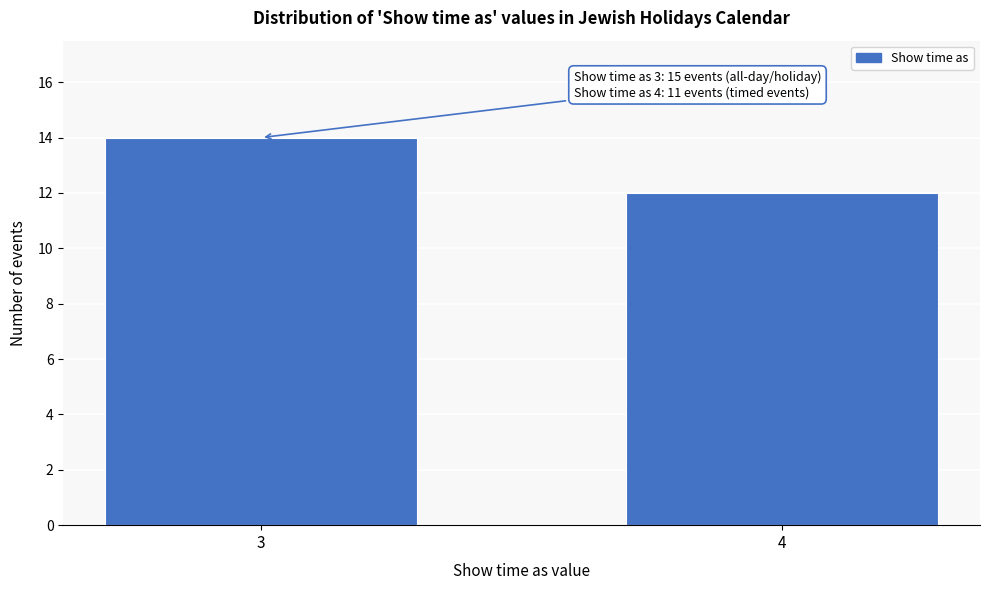

Reading left to right, extract all data points from this chart.

14	12